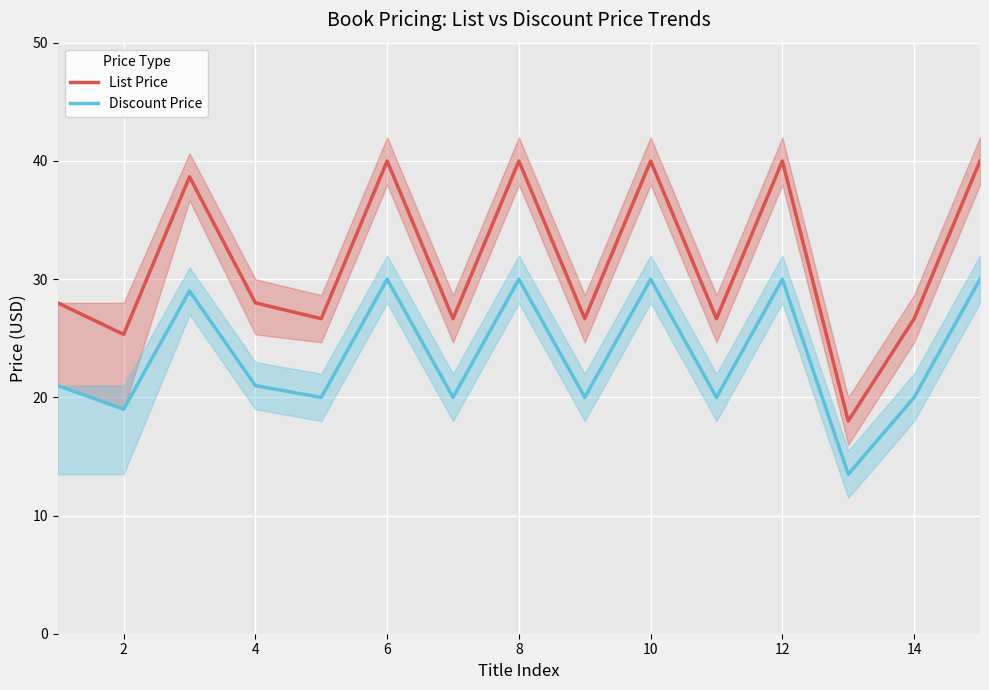

What is the lowest value of the List Price series?

18.0